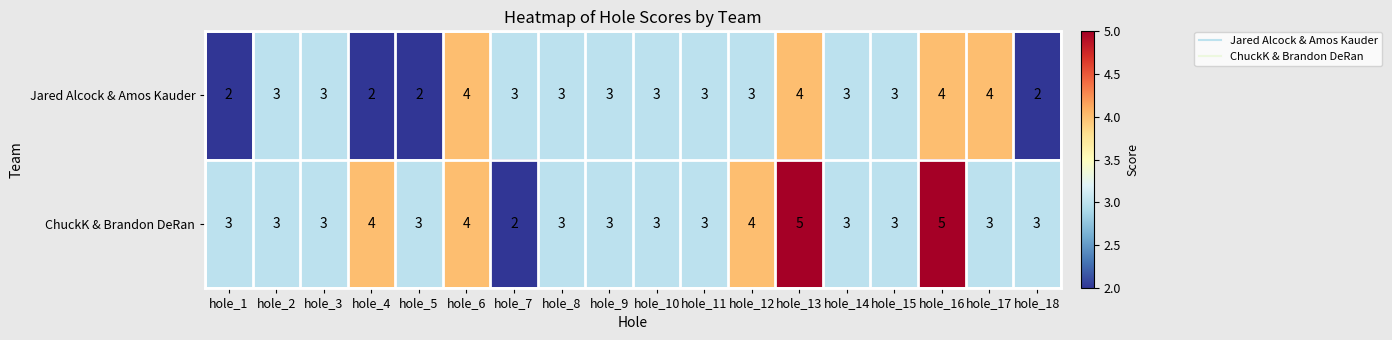

The ChuckK & Brandon DeRan series shows 2 at hole_12. True or false?

False